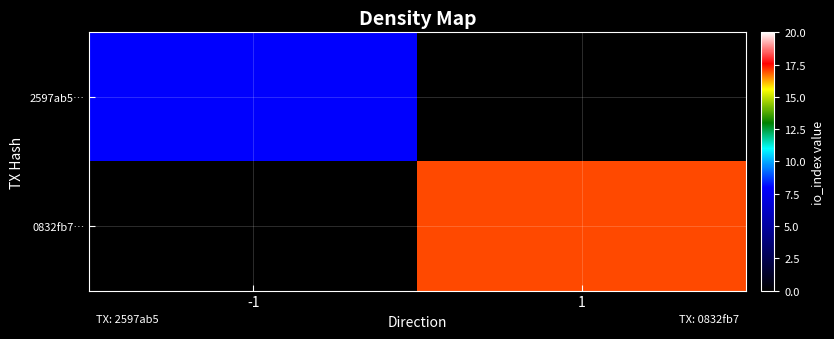

Reading right to left, what are all the values shown in this chart?

2597ab5…: 1=0	-1=8
0832fb7…: 1=17	-1=0